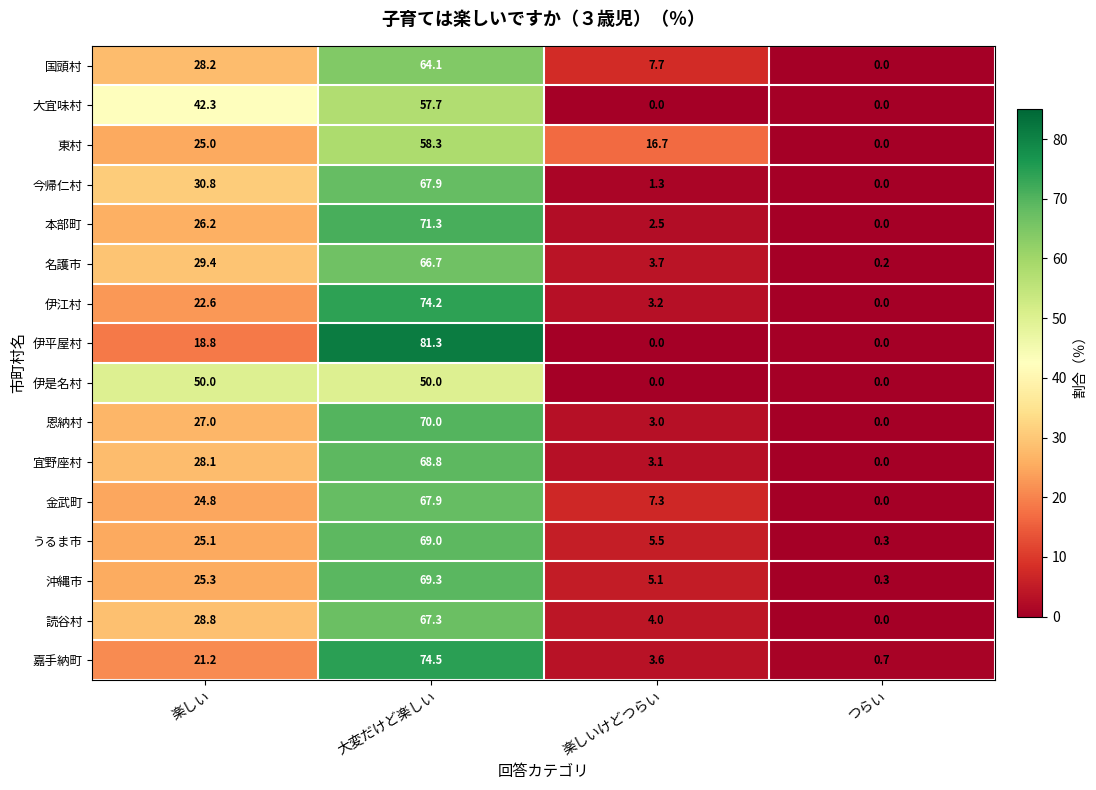

True or false: 金武町 has a value of 0.0 at つらい.

True